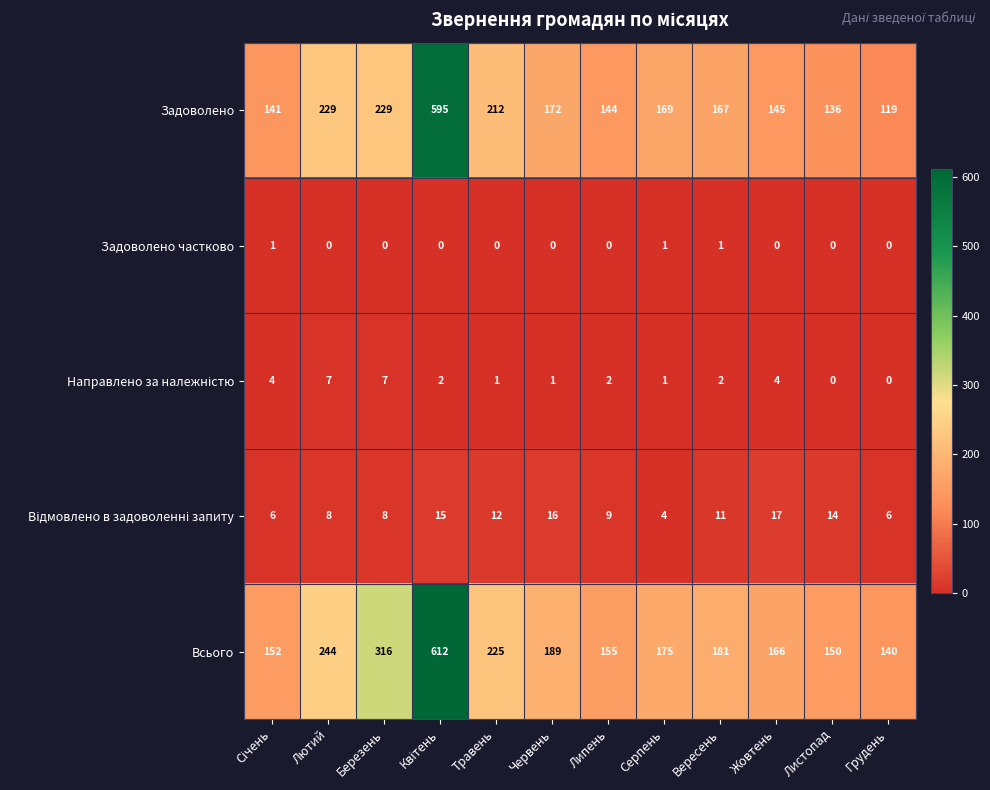

Which series has the largest range (max minus min)?

Задоволено